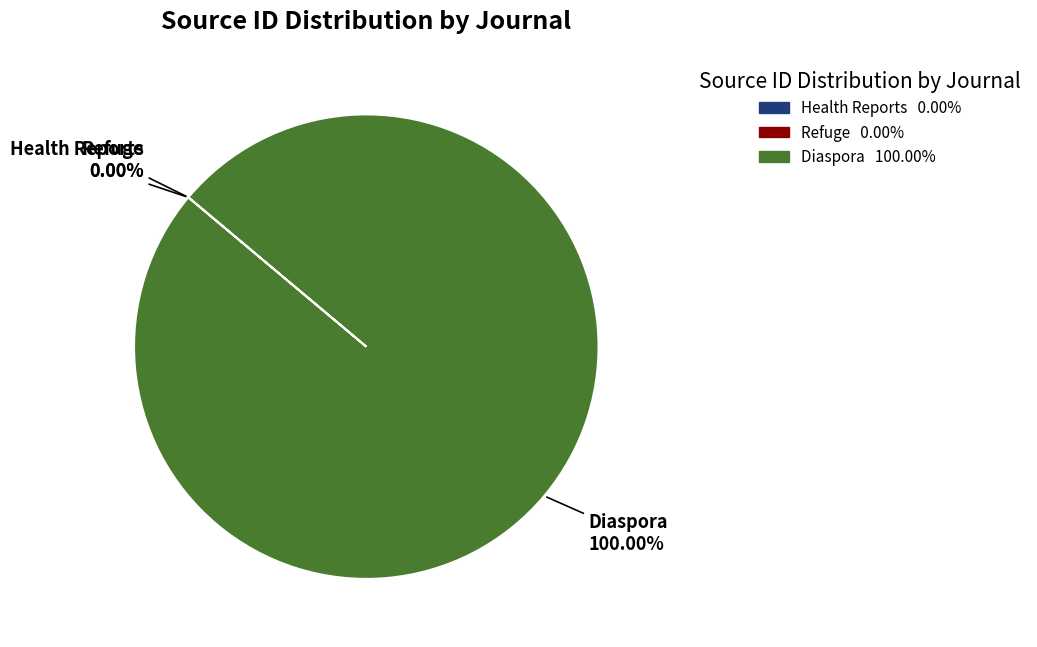

Is there any slice that represents more than half of the pie?

Yes